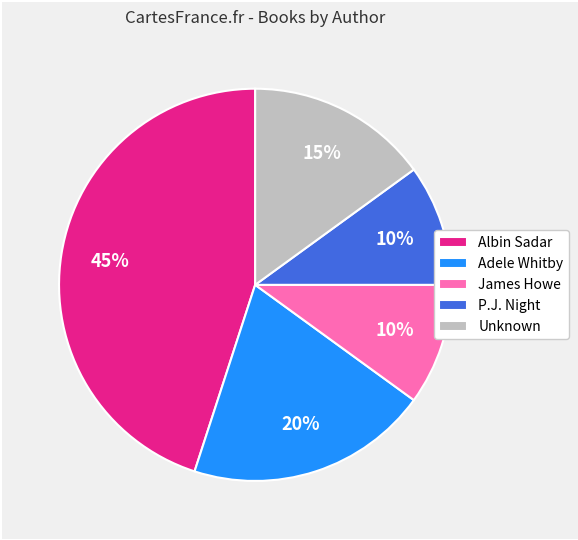

Is it true that Albin Sadar is 53% of the pie?

False